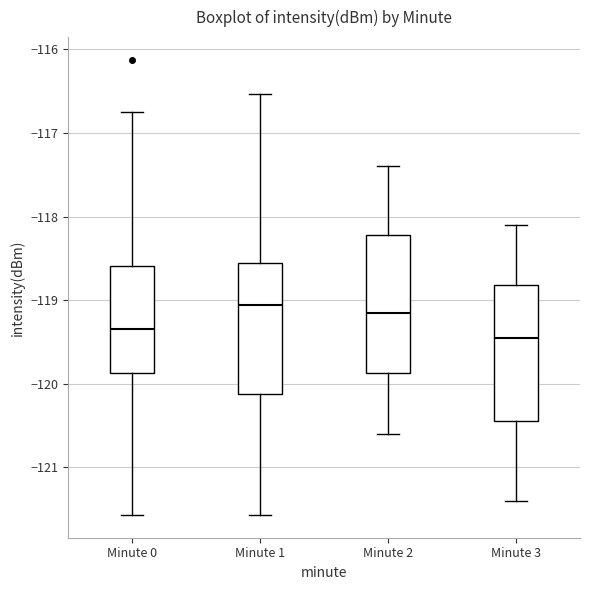

Reading left to right, transcribe this box plot: for each box, give where its median line is, the range the box spans, and where its two whiskers end, as read against the y-axis. The values are not printed on the chart, so give them approximately, as read against the axis.

Minute 0: median -119.3, box -119.9 to -118.6, whiskers -121.6 to -116.8
Minute 1: median -119.1, box -120.1 to -118.6, whiskers -121.6 to -116.5
Minute 2: median -119.1, box -119.9 to -118.2, whiskers -120.6 to -117.4
Minute 3: median -119.4, box -120.4 to -118.8, whiskers -121.4 to -118.1